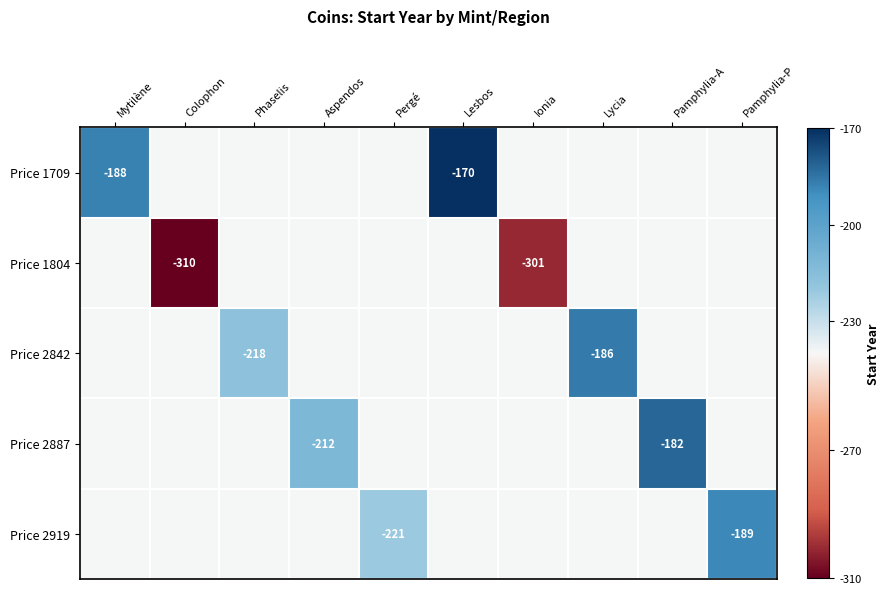

Count the number of categories in the chart.

10